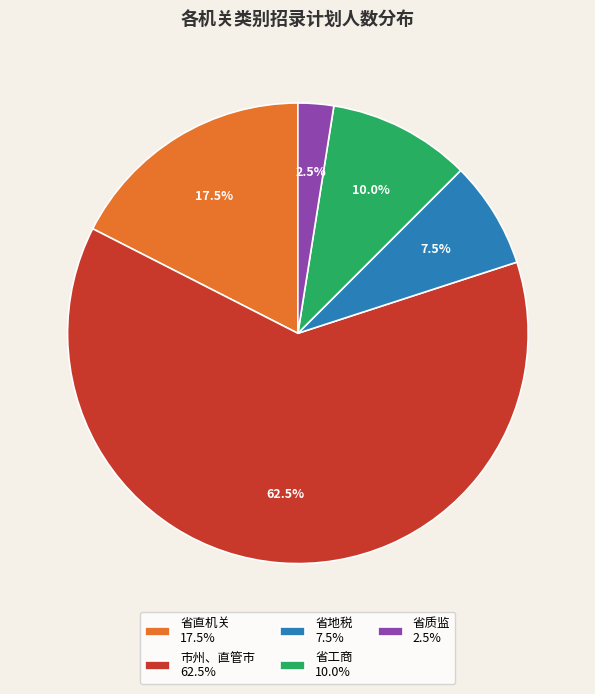

Between 省质监 2.5% and 市州、直管市 62.5%, which is larger?

市州、直管市 62.5%